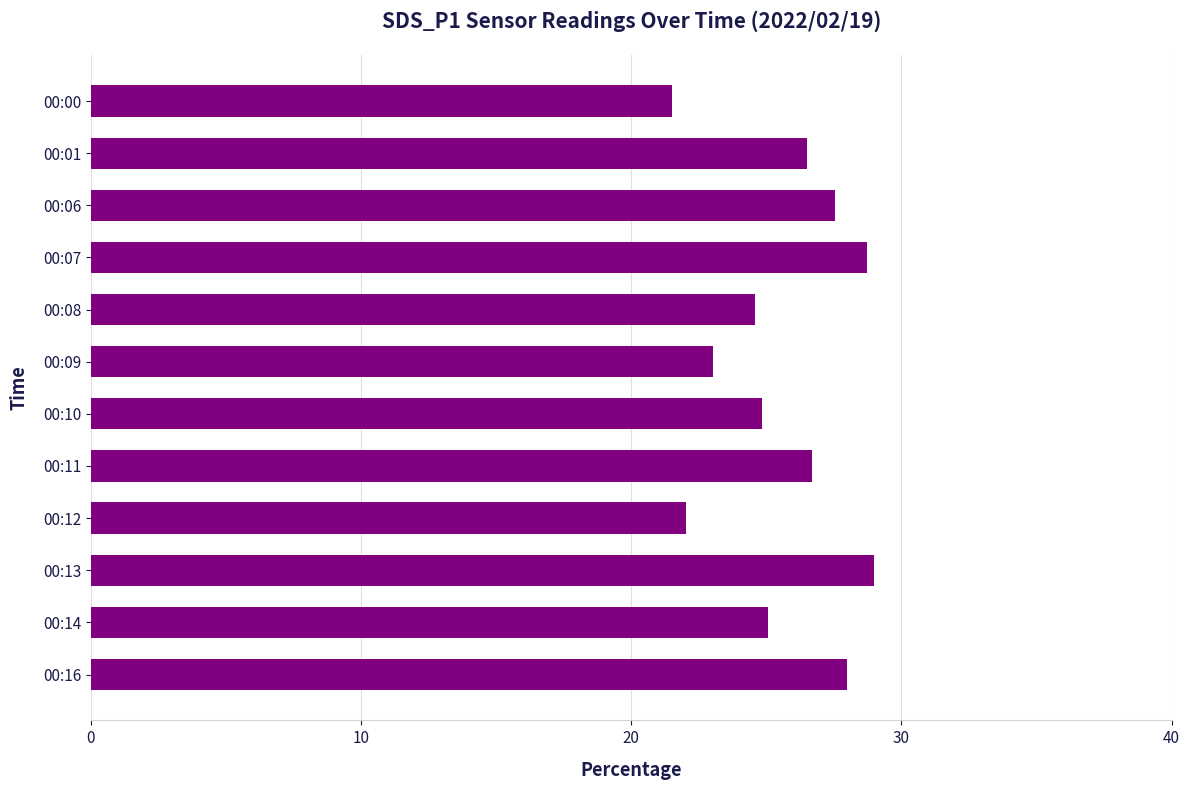

Reading bottom to top, extract all data points from this chart.

00:16=28.0	00:14=25.1	00:13=29.0	00:12=22.0	00:11=26.7	00:10=24.9	00:09=23.0	00:08=24.6	00:07=28.7	00:06=27.6	00:01=26.5	00:00=21.5